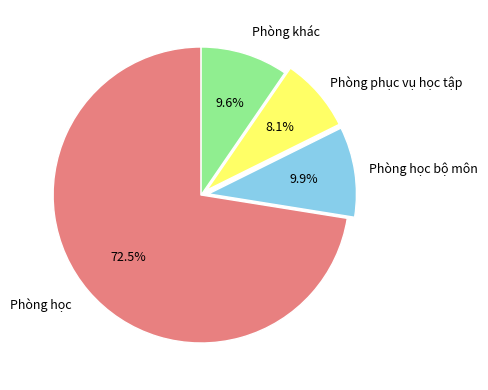

Count the number of slices in the pie.

4